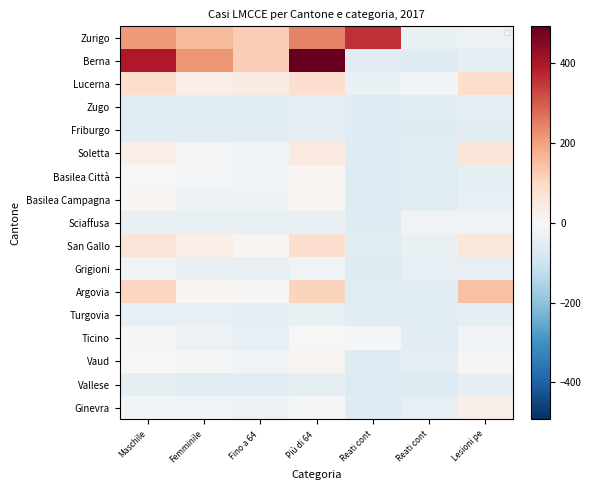

Is it true that Basilea Città equals -10.7 at Femminile?

True